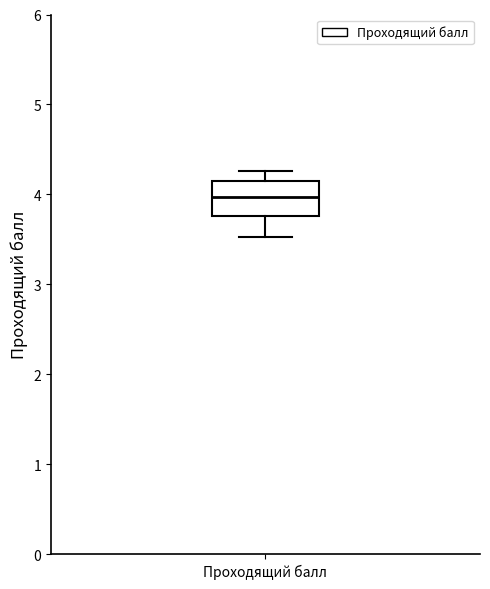

Transcribe this box plot: give where the median line is, the range the box spans, and where the two whiskers end, as read against the y-axis. The values are not printed on the chart, so give them approximately, as read against the axis.

median 4.0, box 3.8 to 4.1, whiskers 3.5 to 4.3